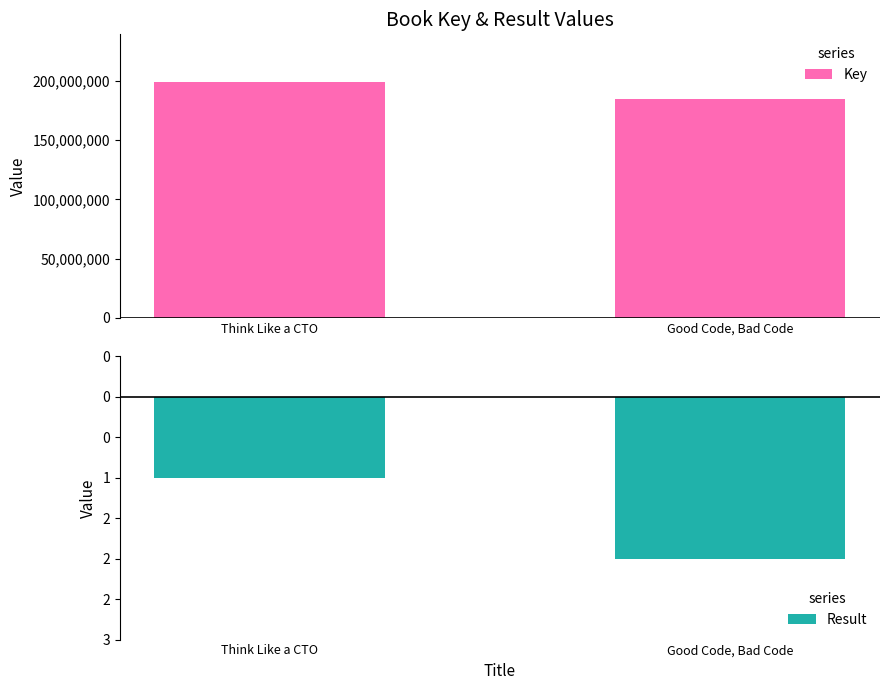

Reading right to left, list all the values displayed in this chart.

Key: 185125852	199501695
Result: -2	-1